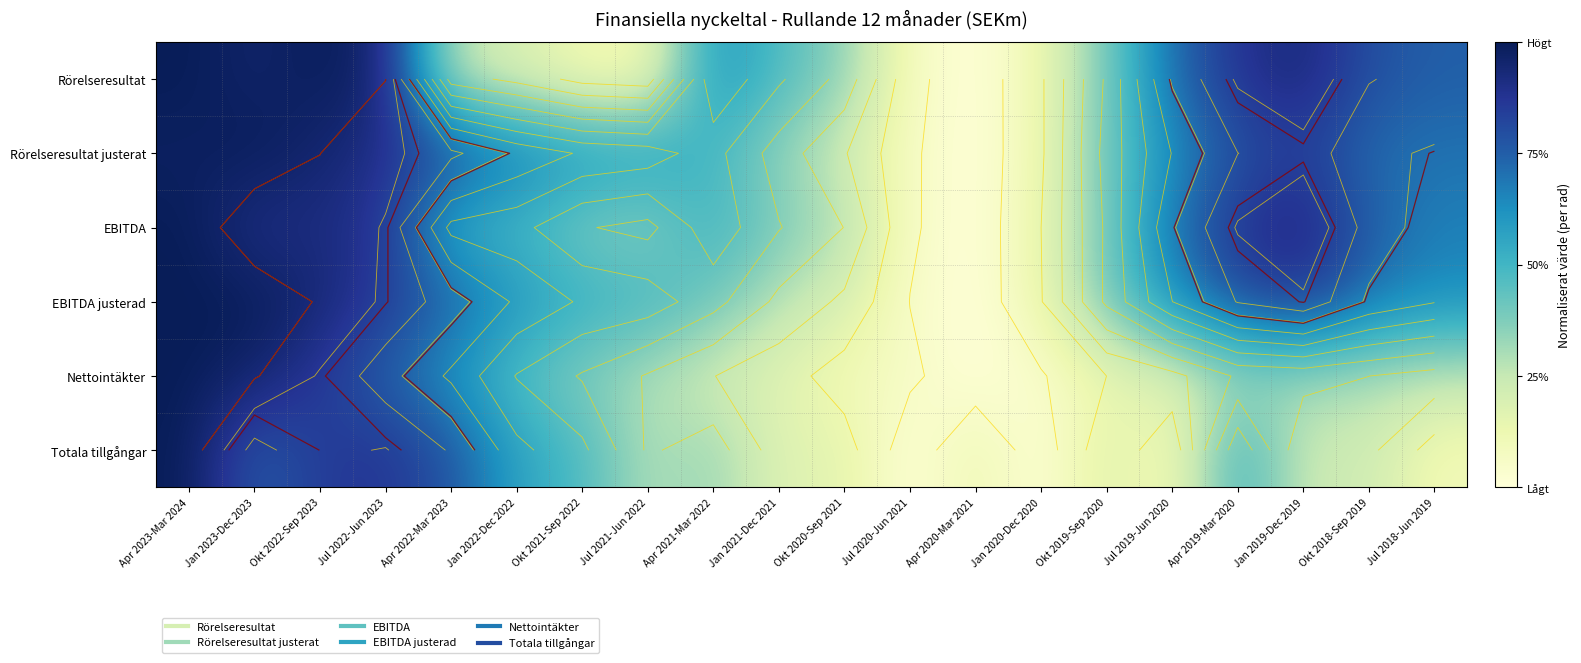

How many data points does each series have?

20